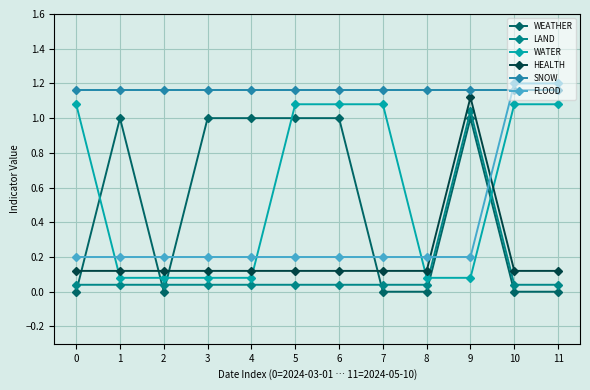

What is the average value of the WATER series?

0.6